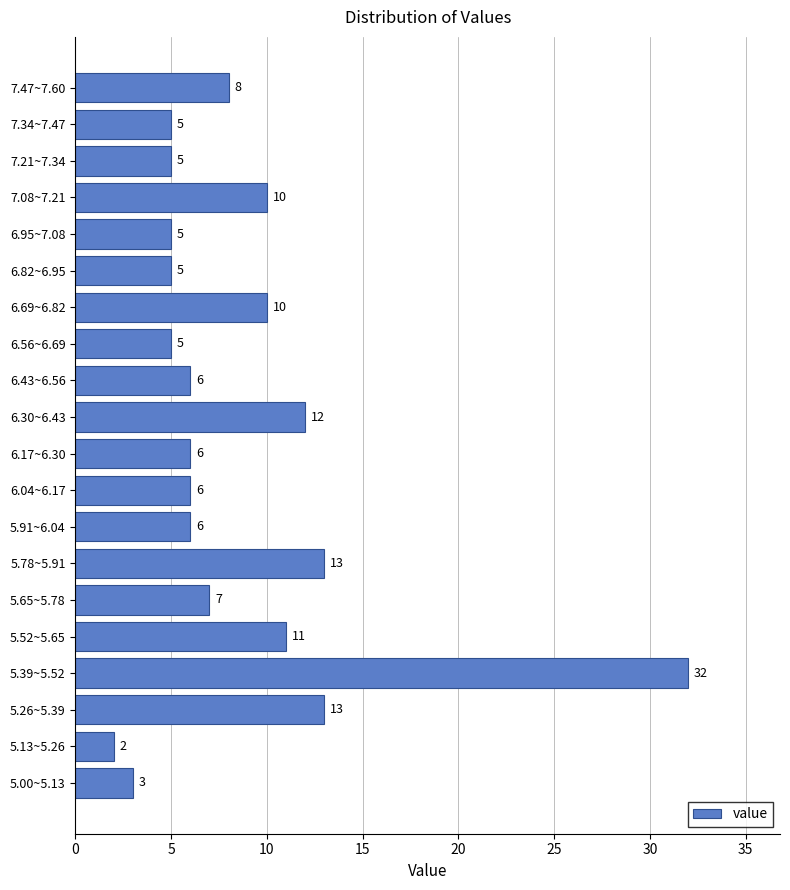

Reading bottom to top, list all the values displayed in this chart.

3	2	13	32	11	7	13	6	6	6	12	6	5	10	5	5	10	5	5	8